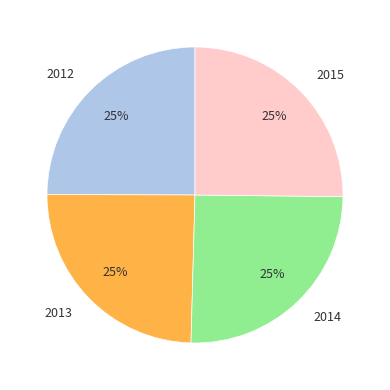

To the nearest percent, what portion does 2015 represent?

25%